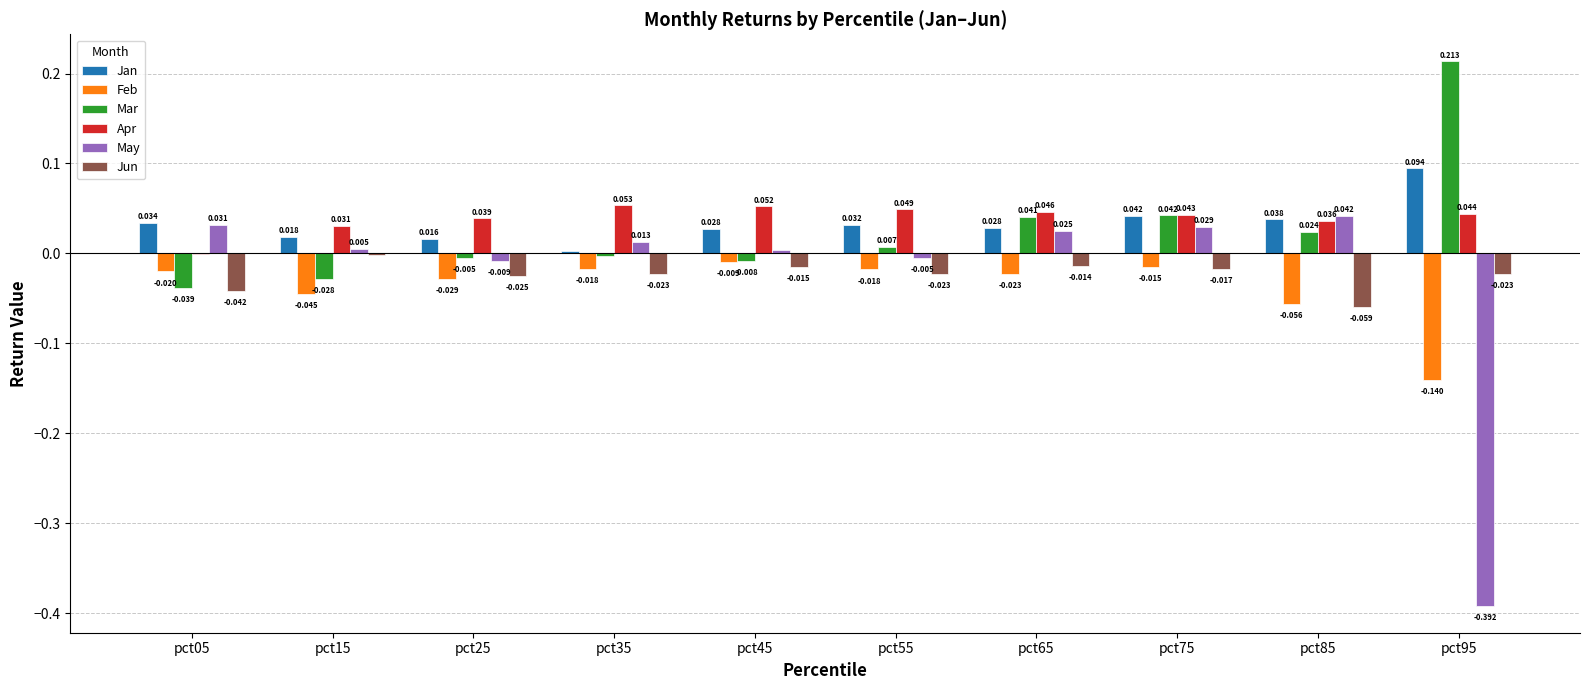

Which series has the largest total across all categories?

Apr